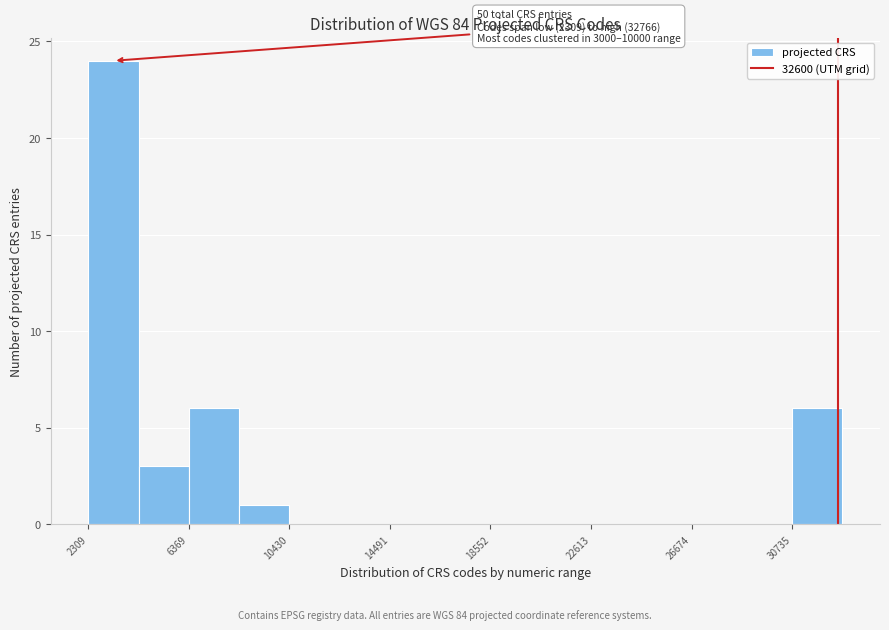

Which range on the x-axis has the tallest bar?

2500 to 4500